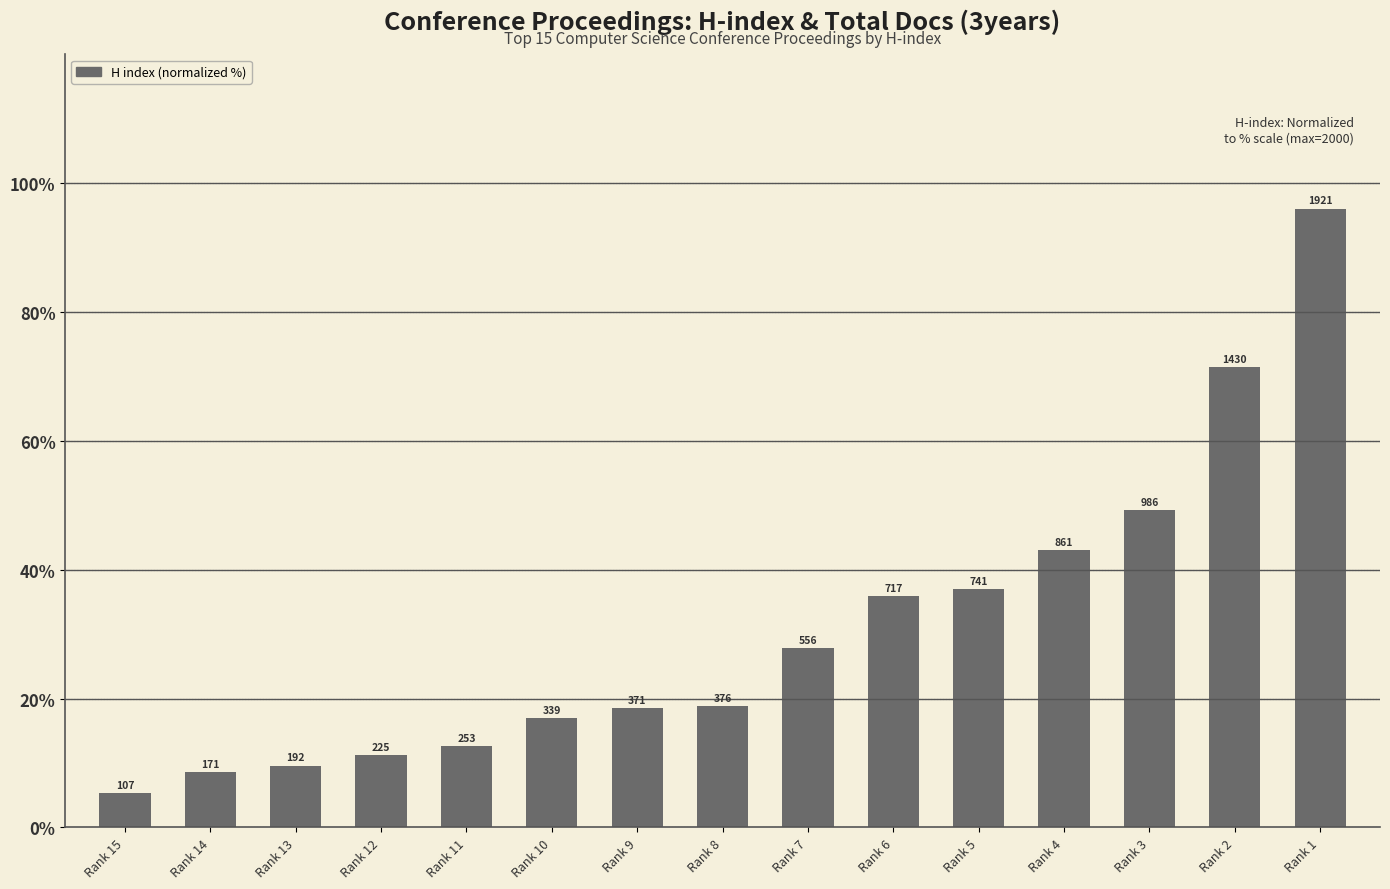

How many bars are there in total?

15